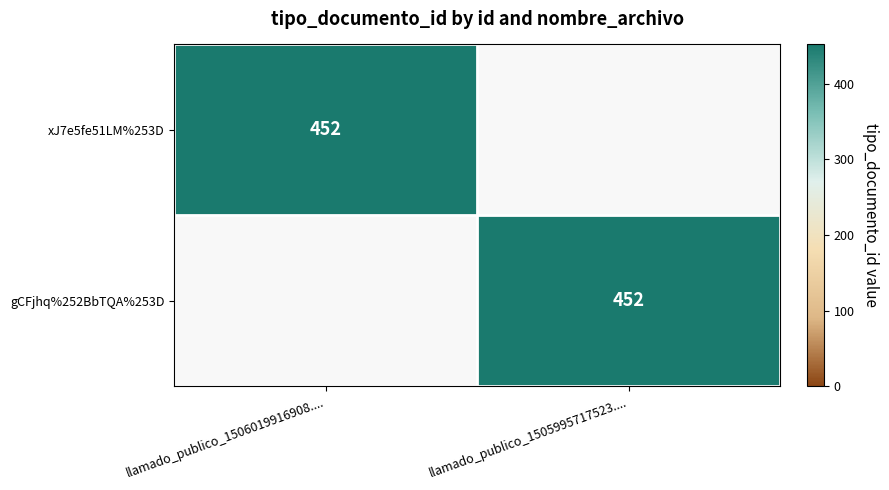

The xJ7e5fe51LM%253D series shows 109 at llamado_publico_1506019916908..... True or false?

False